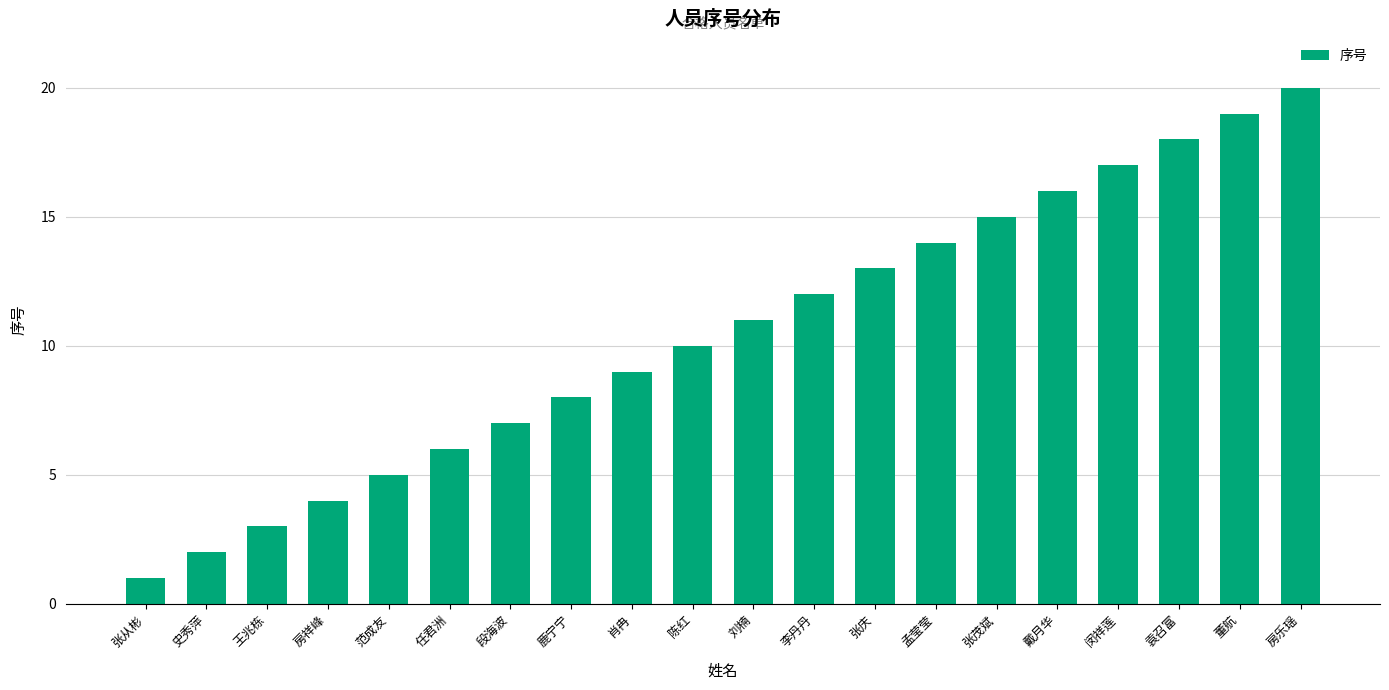

Reading right to left, transcribe all the data shown in this chart.

房乐瑶=20	董航=19	袁召富=18	闵祥莲=17	戴月华=16	张茂斌=15	孟莹莹=14	张庆=13	李丹丹=12	刘楠=11	陈红=10	肖冉=9	鹿宁宁=8	段海波=7	任君洲=6	范成友=5	房祥峰=4	王兆栋=3	史秀萍=2	张从彬=1